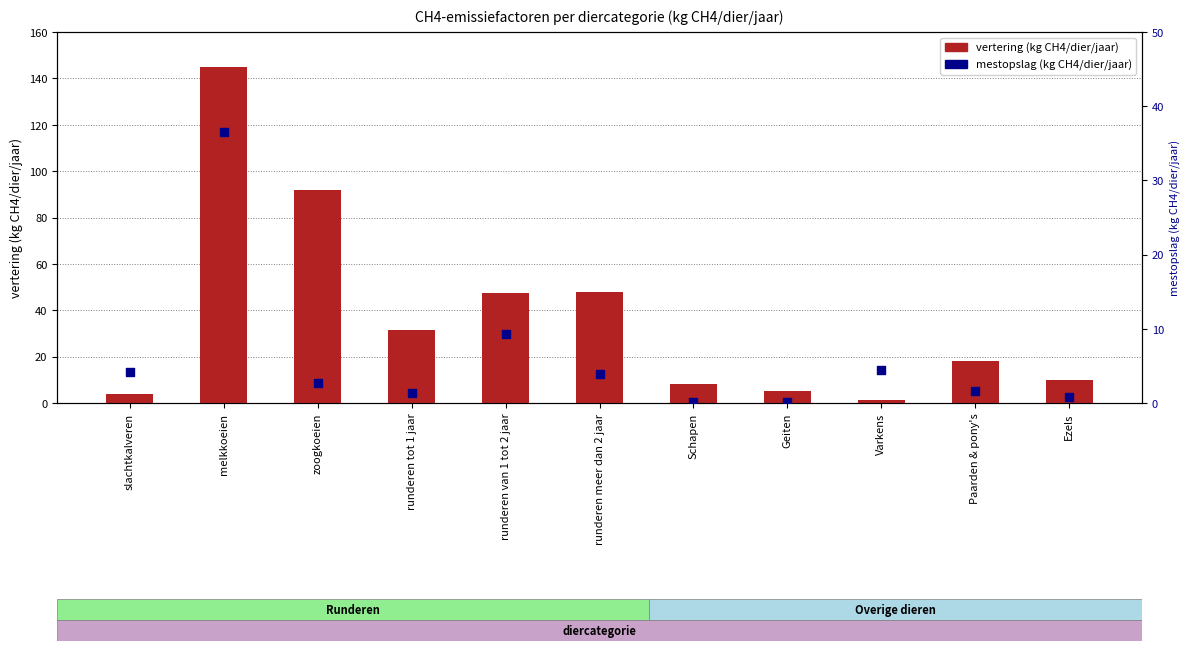

At which category is the sum across all series the highest?

melkkoeien